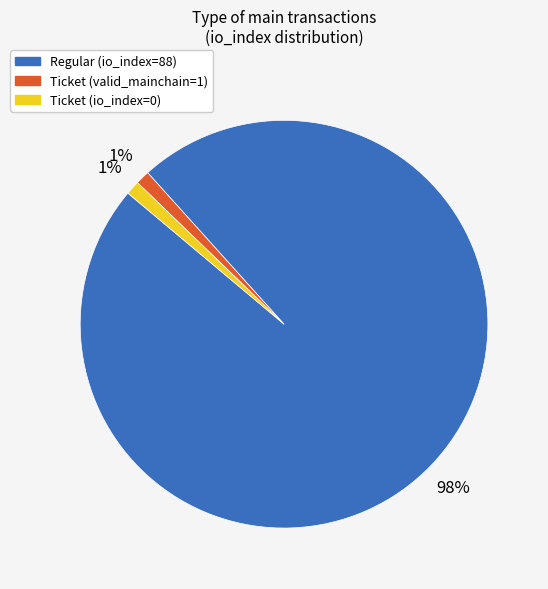

To the nearest percent, what is the average slice percentage?

33%